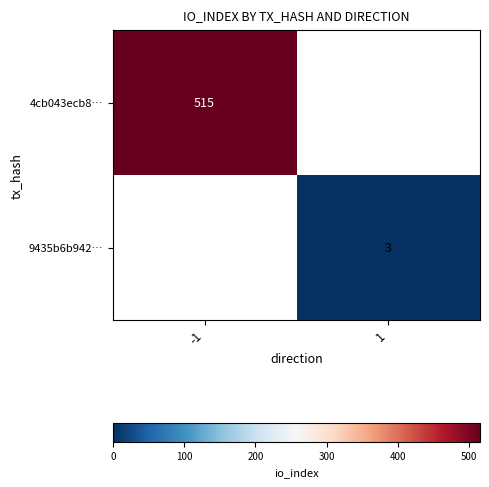

Is the value of 9435b6b942… at 1 greater than the value of 4cb043ecb8… at -1?

No